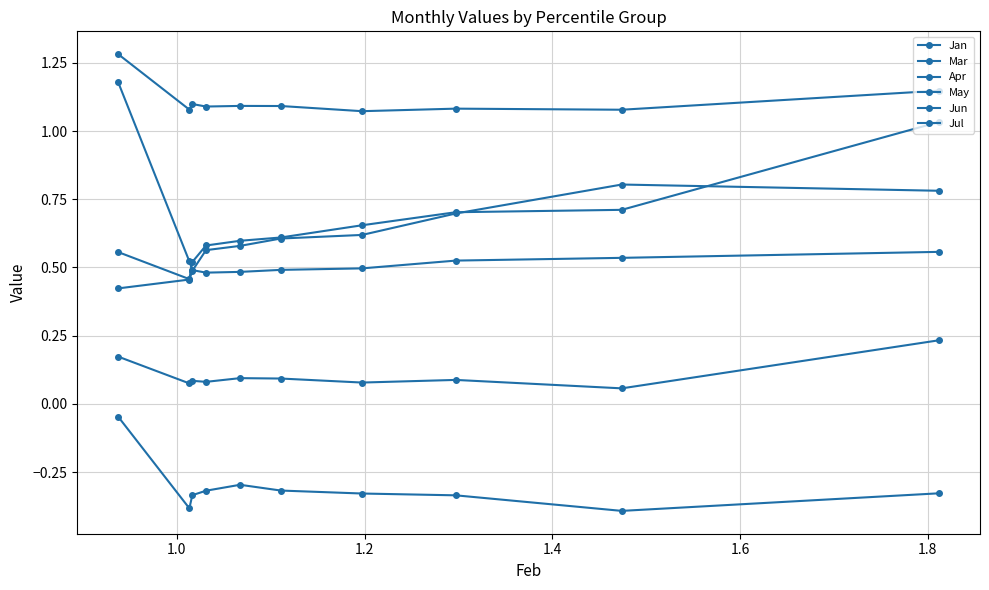

List the series in order of their peak value, highest first.

Jul, Jan, Mar, Jun, May, Apr